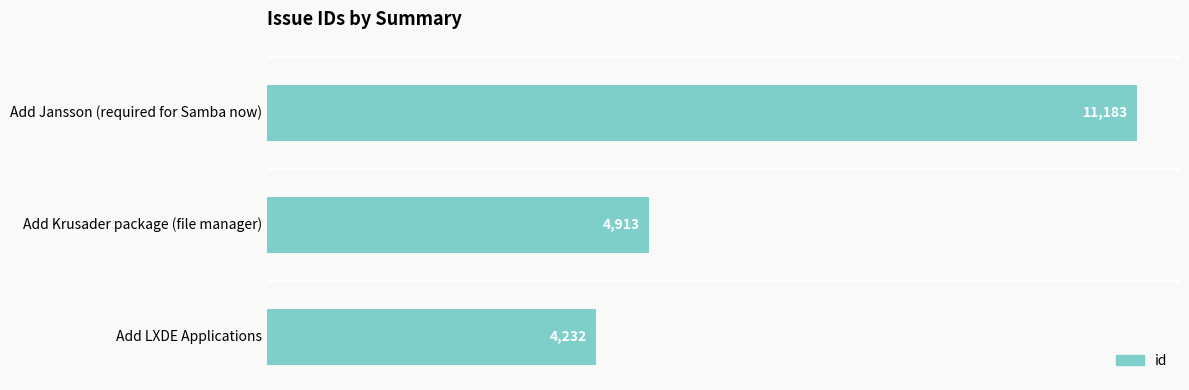

Between Add LXDE Applications and Add Krusader package (file manager), which is larger?

Add Krusader package (file manager)